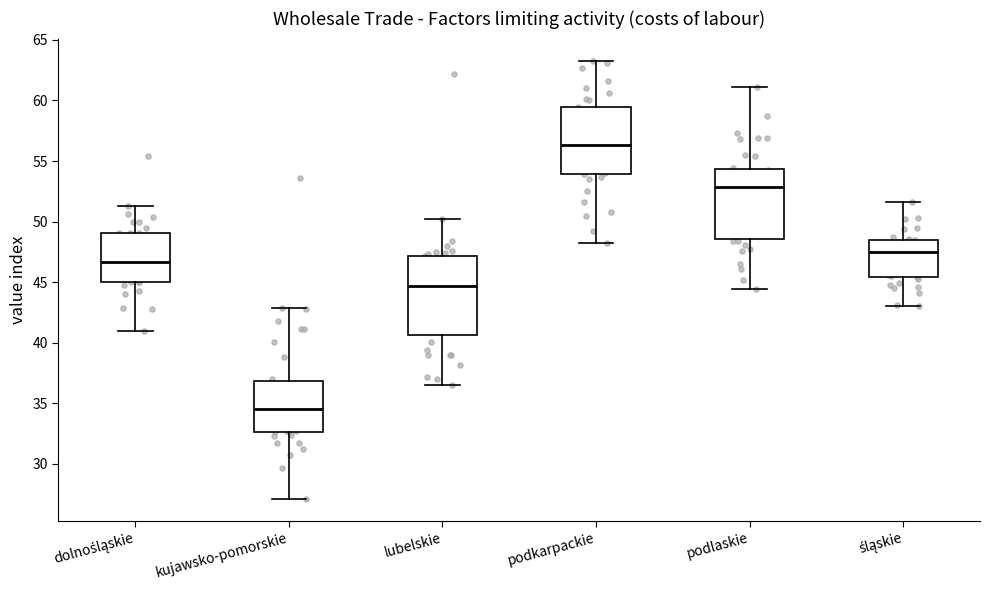

Reading left to right, read every box against the y-axis: the position of its median line, the range the box covers, and the ends of its whiskers. The values are not printed on the chart, so give them approximately, as read against the axis.

dolnośląskie: median 46.5, box 45.0 to 49.0, whiskers 41.0 to 51.5
kujawsko-pomorskie: median 34.5, box 32.5 to 37.0, whiskers 27.0 to 43.0
lubelskie: median 44.5, box 40.5 to 47.0, whiskers 36.5 to 50.0
podkarpackie: median 56.5, box 54.0 to 59.5, whiskers 48.0 to 63.5
podlaskie: median 53.0, box 48.5 to 54.5, whiskers 44.5 to 61.0
śląskie: median 47.5, box 45.5 to 48.5, whiskers 43.0 to 51.5